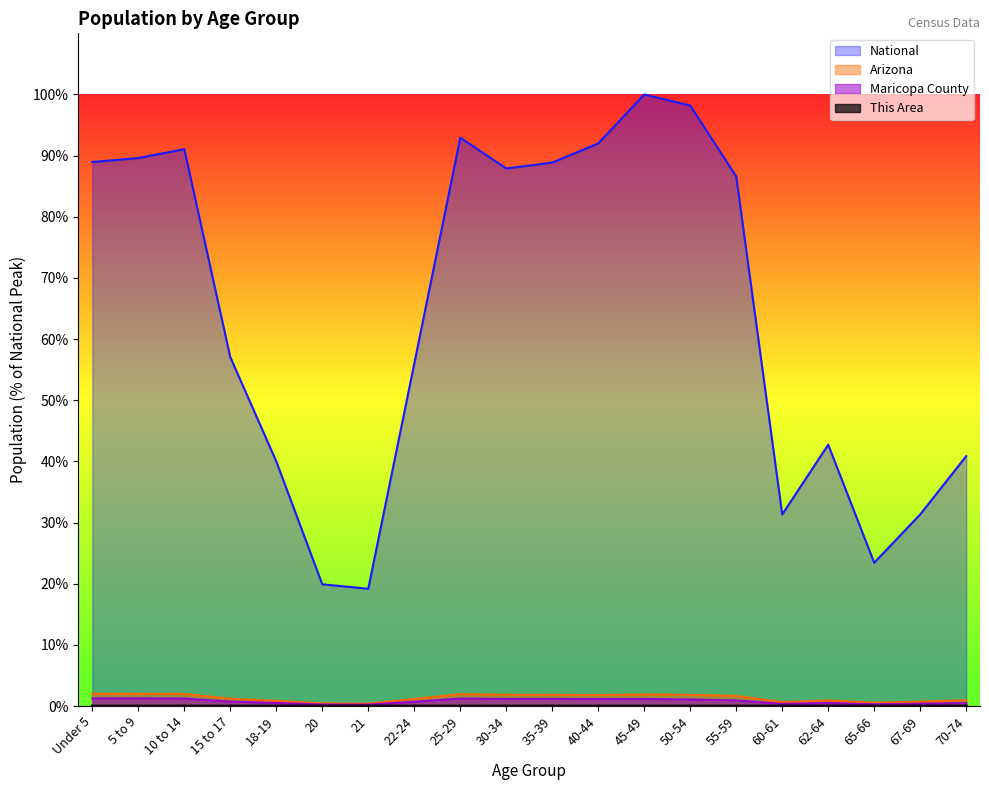

Does the chart display data point markers on the line(s)?

No